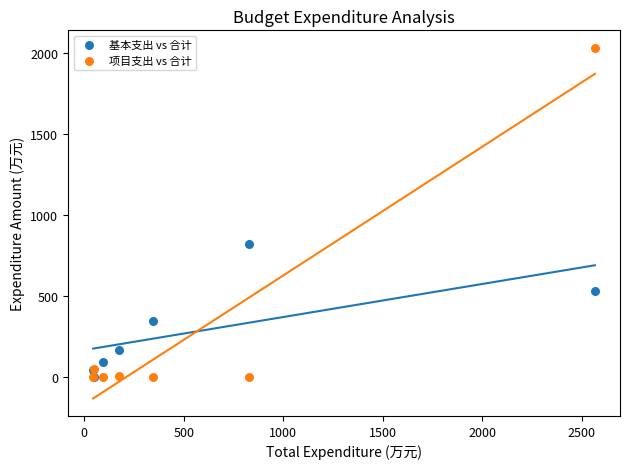

In the 项目支出 vs 合计 series, what Y value is closest to 1017?

51.5